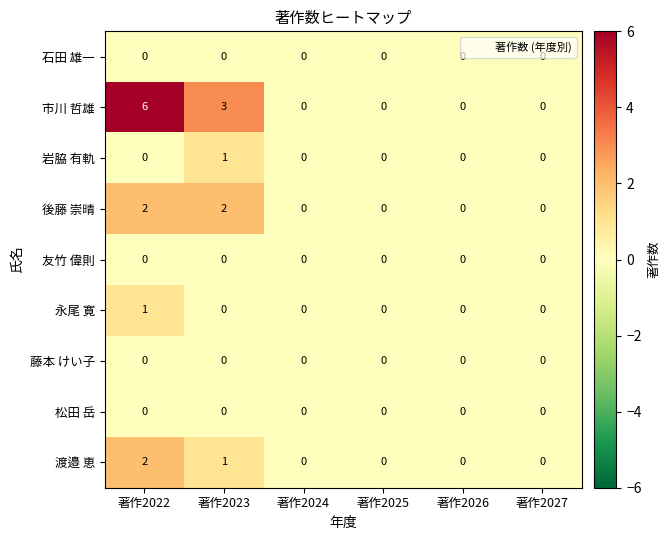

The value of 市川 哲雄 at 著作2022 is 8. True or false?

False